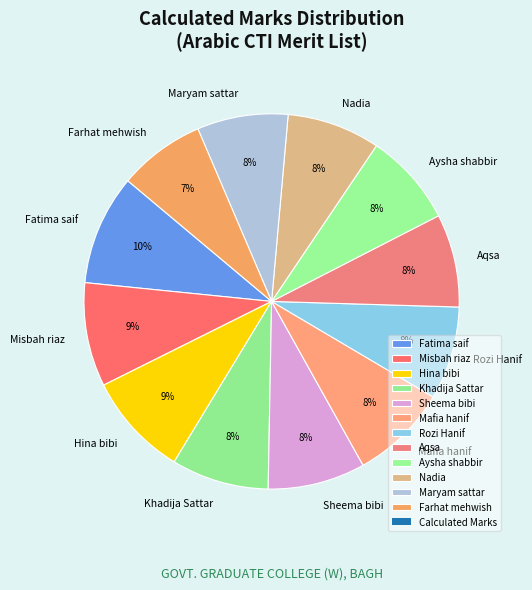

Count the number of slices in the pie.

12